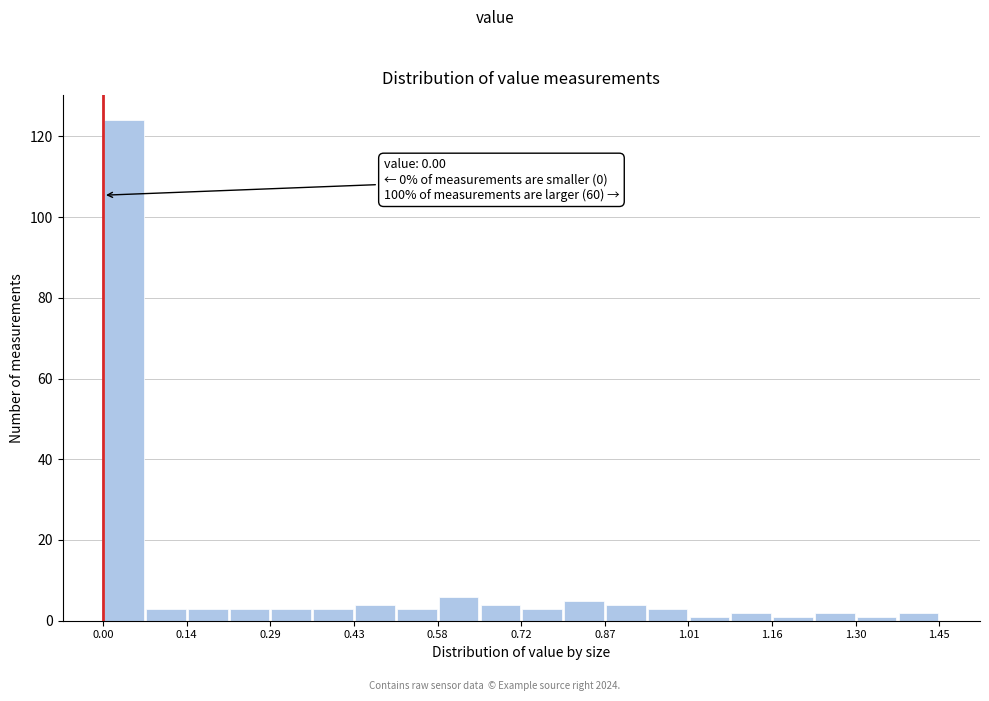

Read against the x-axis, roughly where is the centre of the tallest bar?

0.04